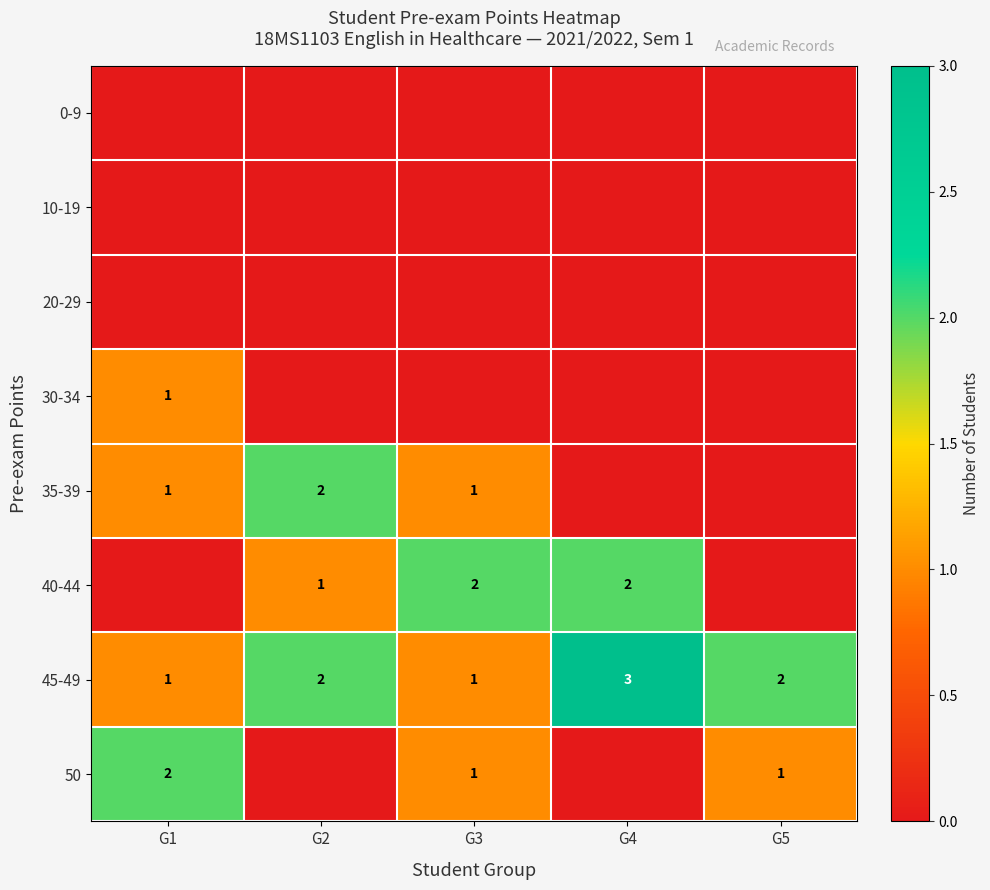

The value of 45-49 at G5 is 1. True or false?

False